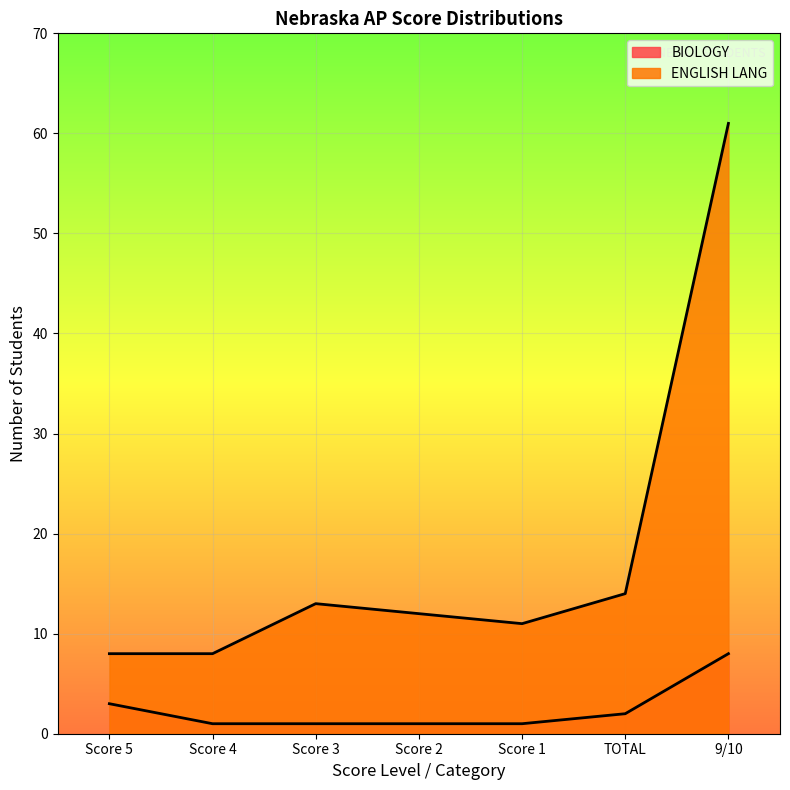

At which label does ENGLISH LANG reach its minimum?

Score 5